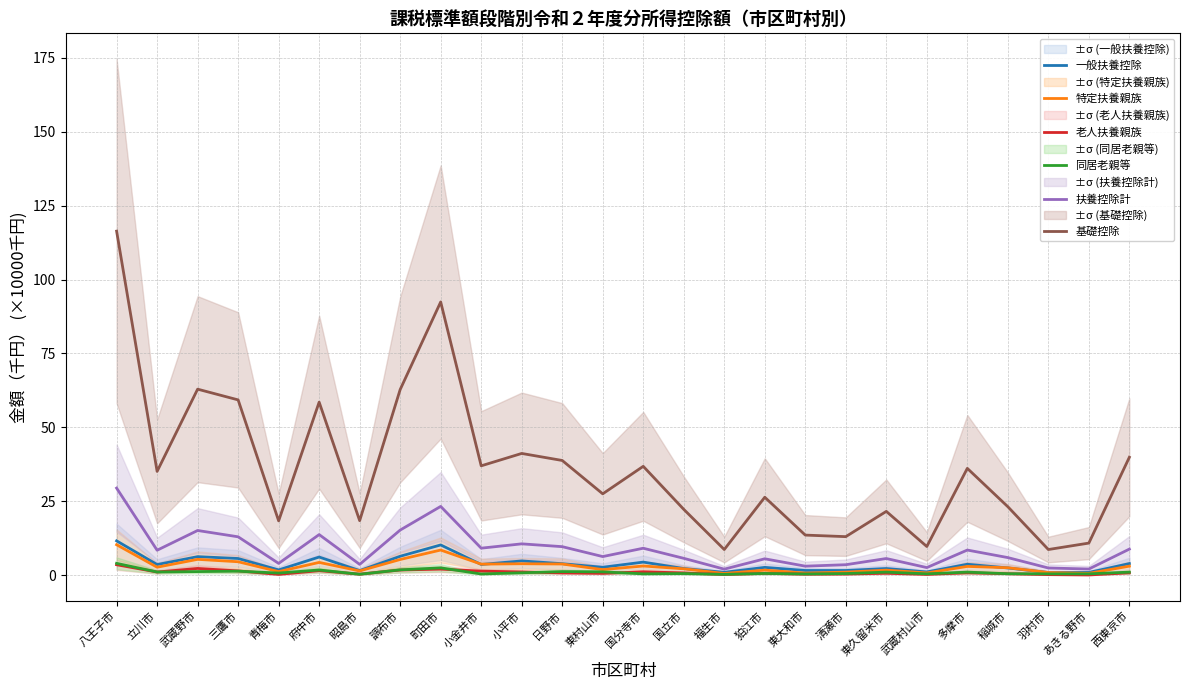

What is the average value of the 扶養控除計 series?

8.7